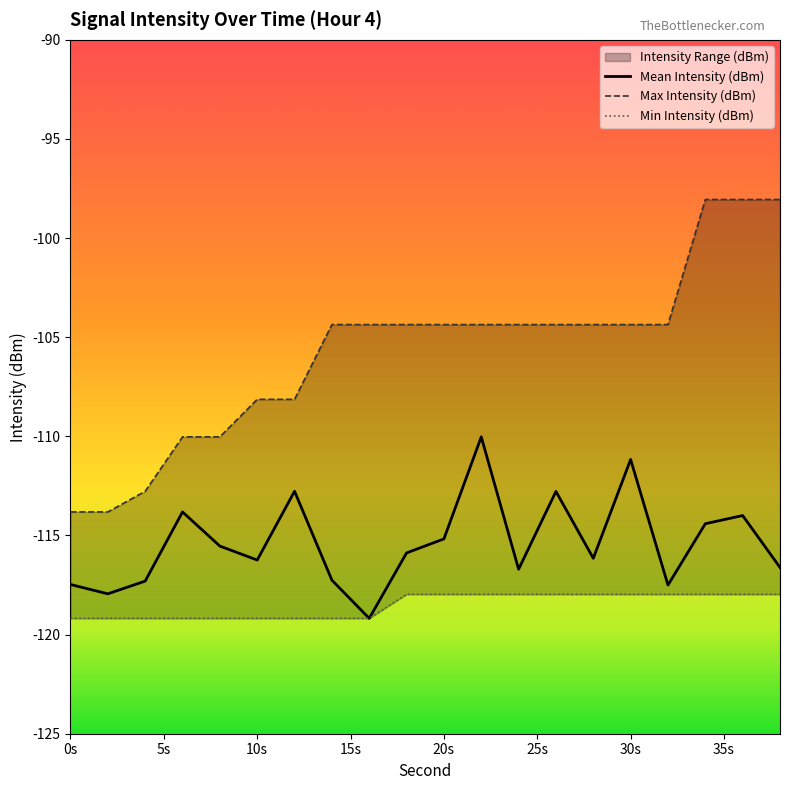

Which series has the widest spread of values?

Max Intensity (dBm)